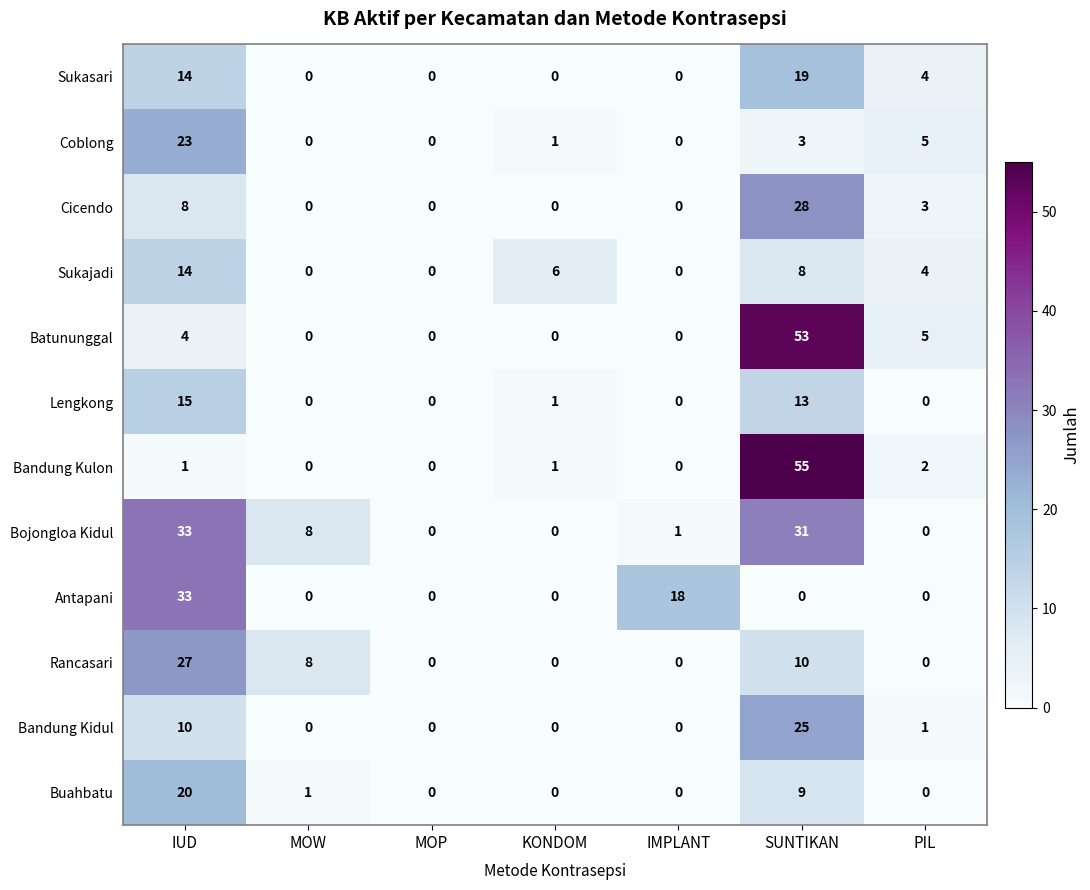

What is the difference between the highest and lowest values at KONDOM?

6